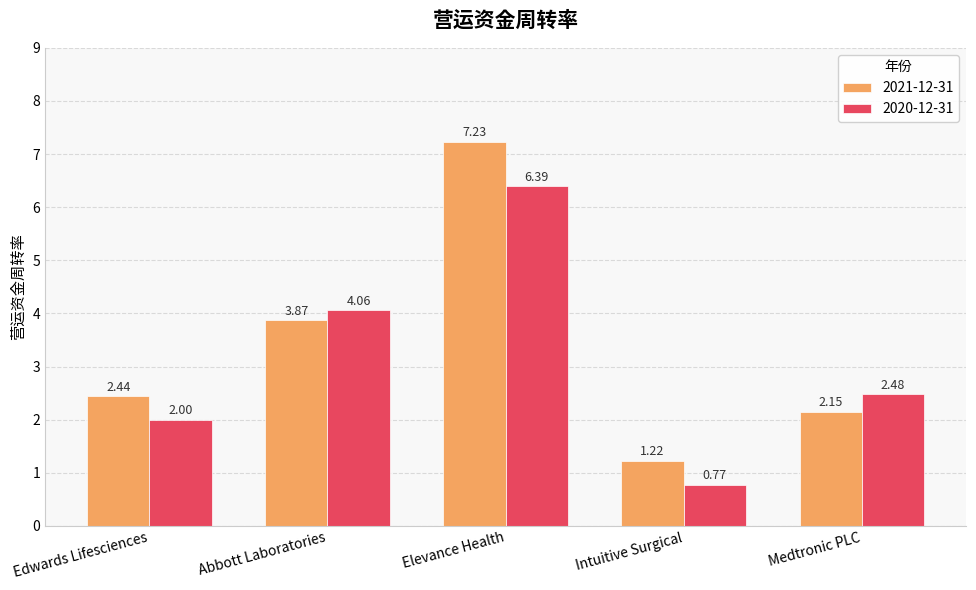

Which series has the largest range (max minus min)?

2021-12-31